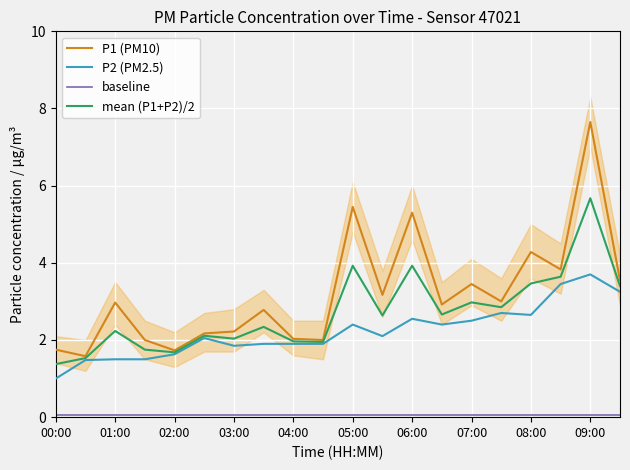

Which category has the lowest value in the P2 (PM2.5) series?

00:00